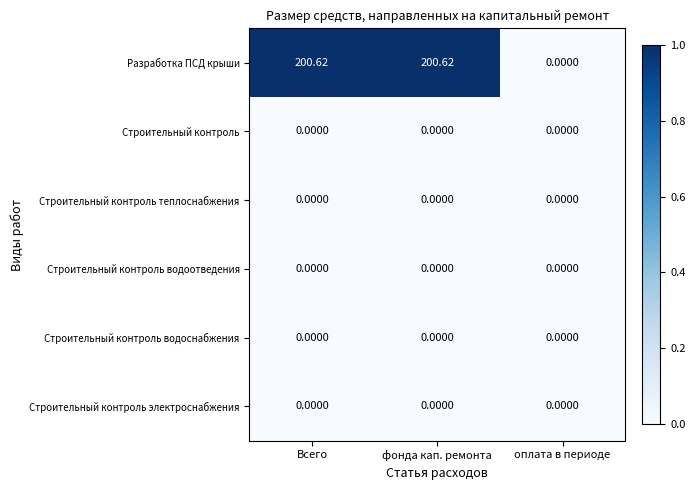

At which label does Разработка ПСД крыши reach its minimum?

оплата в периоде